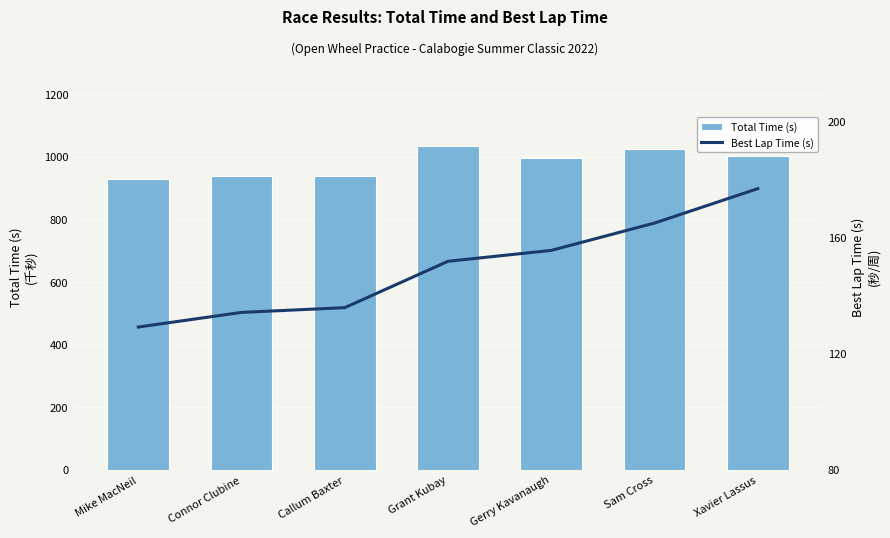

Which series has the widest spread of values?

Total Time (s)